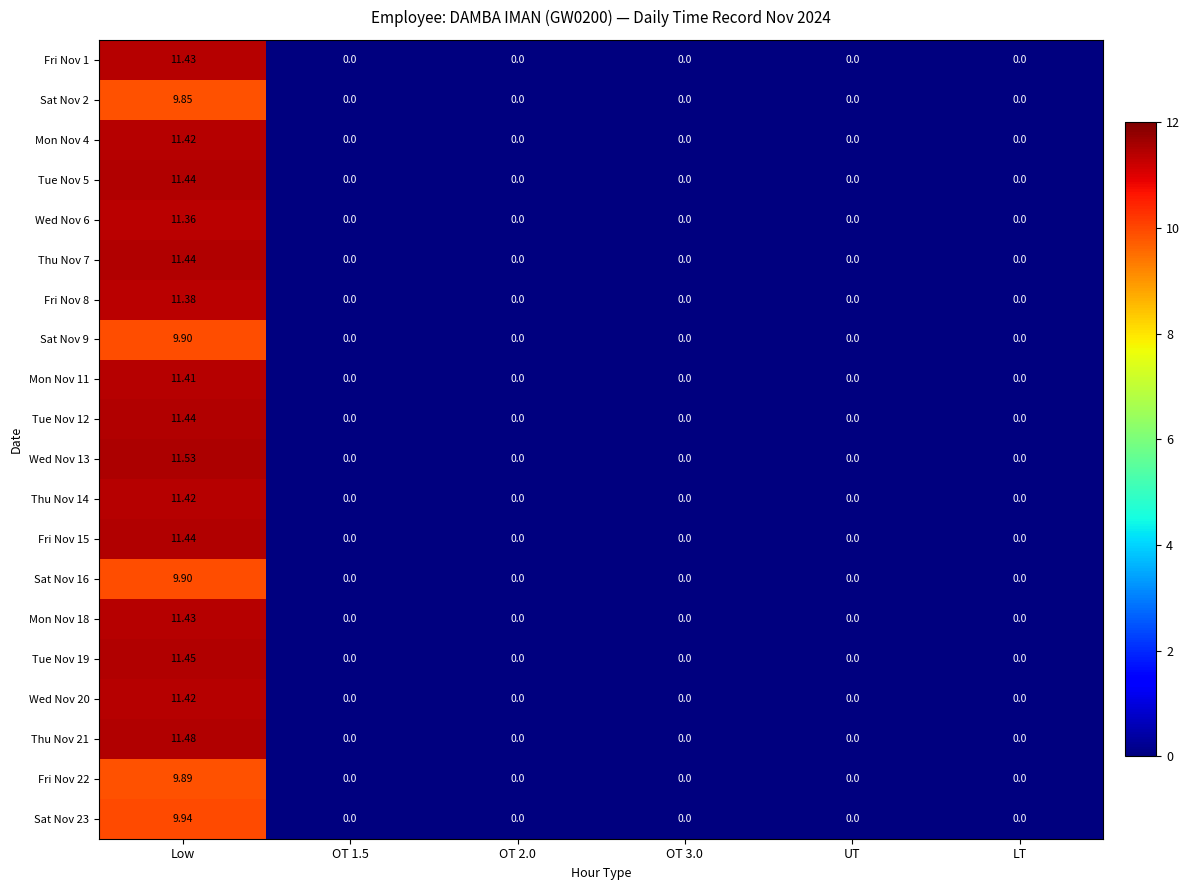

Count the number of data series in this chart.

20